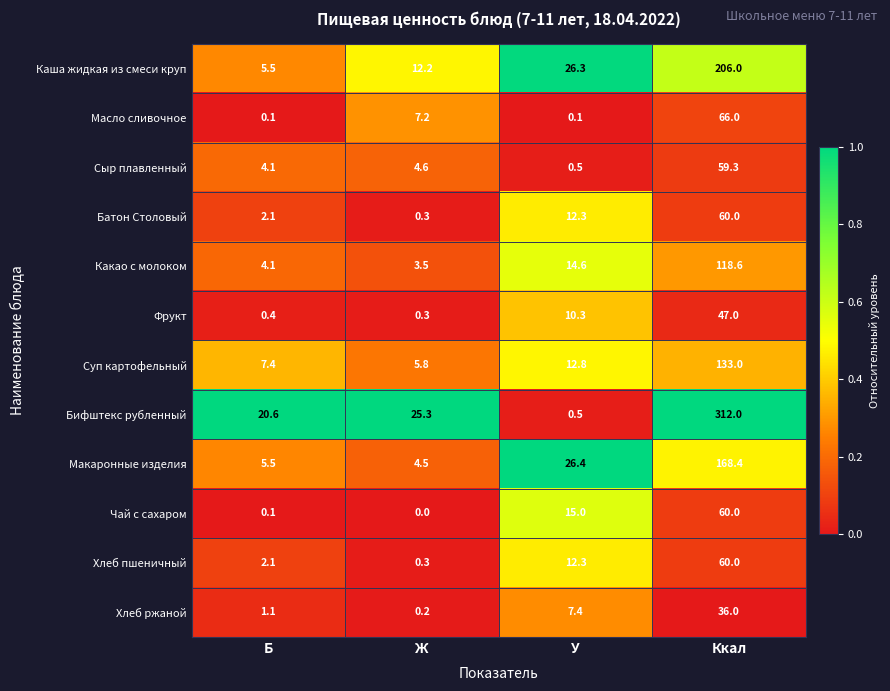

Is it true that Макаронные изделия equals 4.5 at Ж?

True